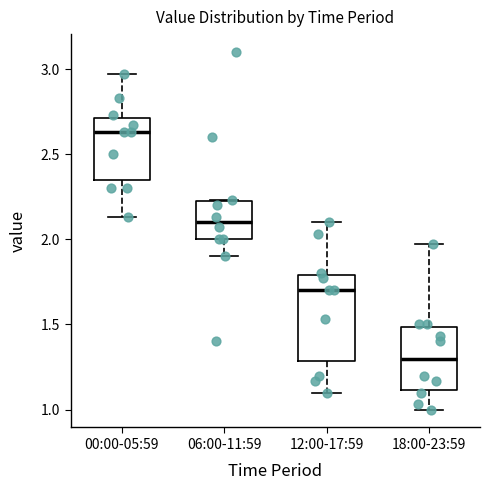

Which box has the lowest median line?

18:00-23:59